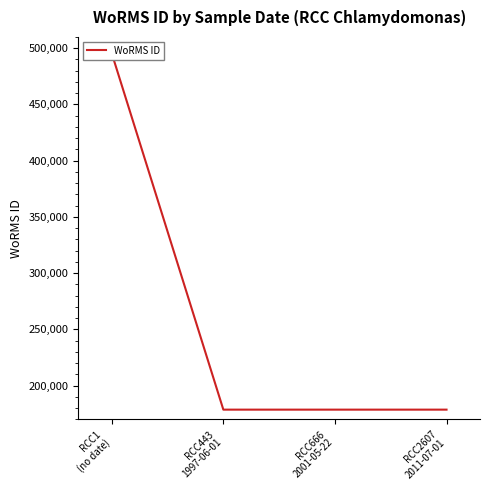

Reading left to right, what are all the values shown in this chart?

RCC1
(no date)=495424	RCC443
1997-06-01=178583	RCC666
2001-05-22=178583	RCC2607
2011-07-01=178583